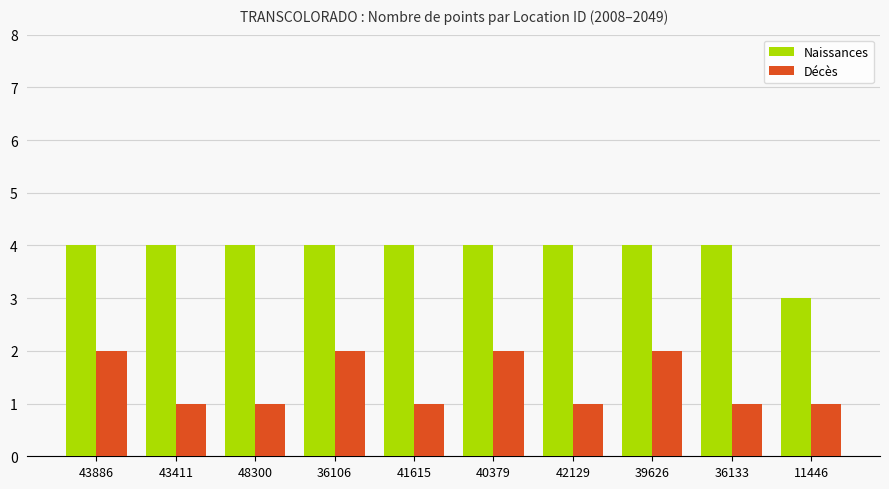

Rank the series by their maximum value, from lowest to highest.

Décès, Naissances